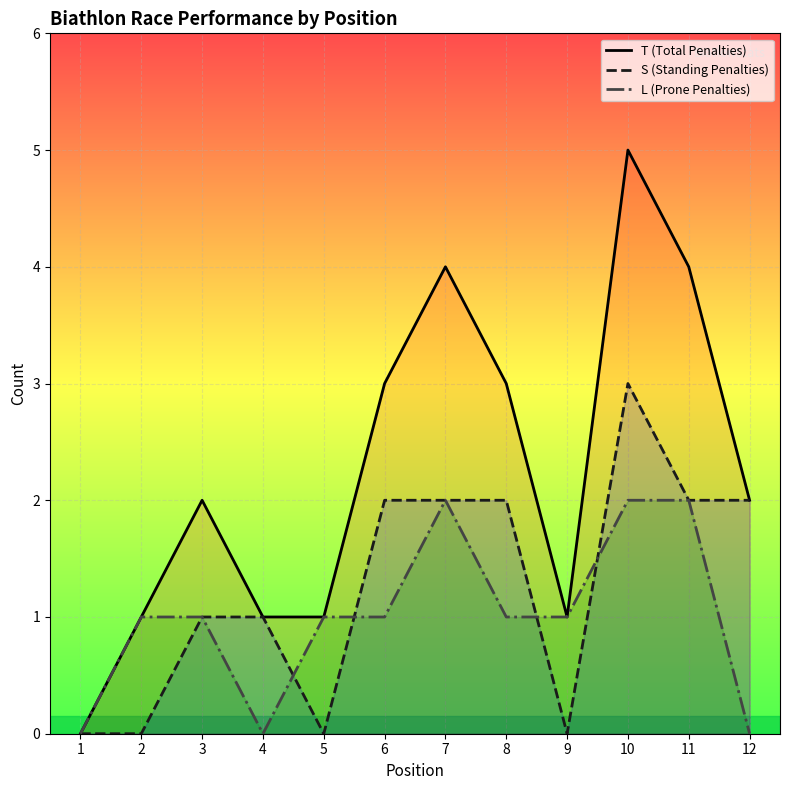

Where does the T (Total Penalties) series first go above 2?

6